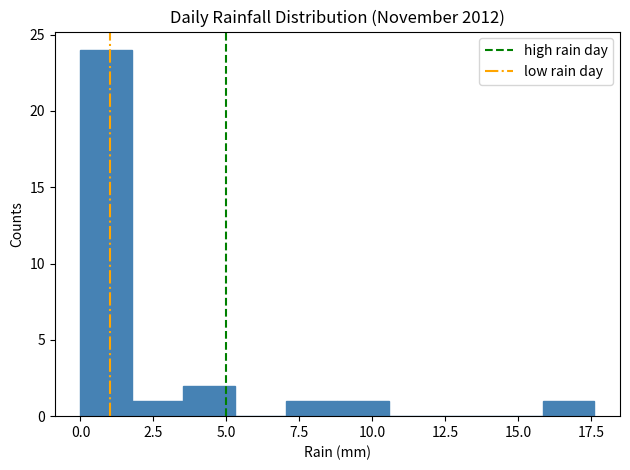

Read against the x-axis, roughly where is the centre of the tallest bar?

1.0